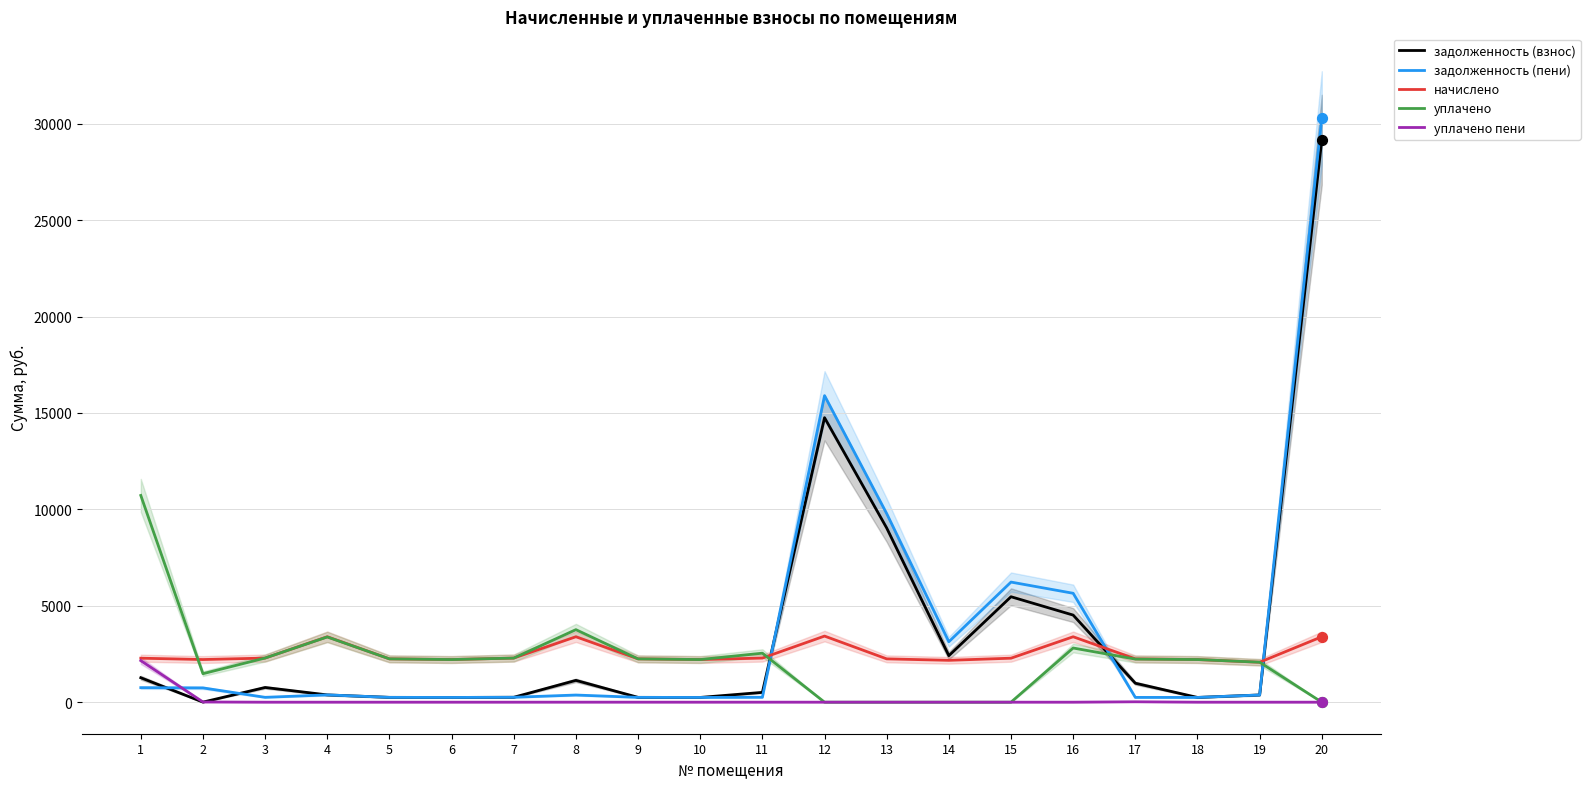

What are all the series names shown in the legend?

задолженность (взнос), задолженность (пени), начислено, уплачено, уплачено пени